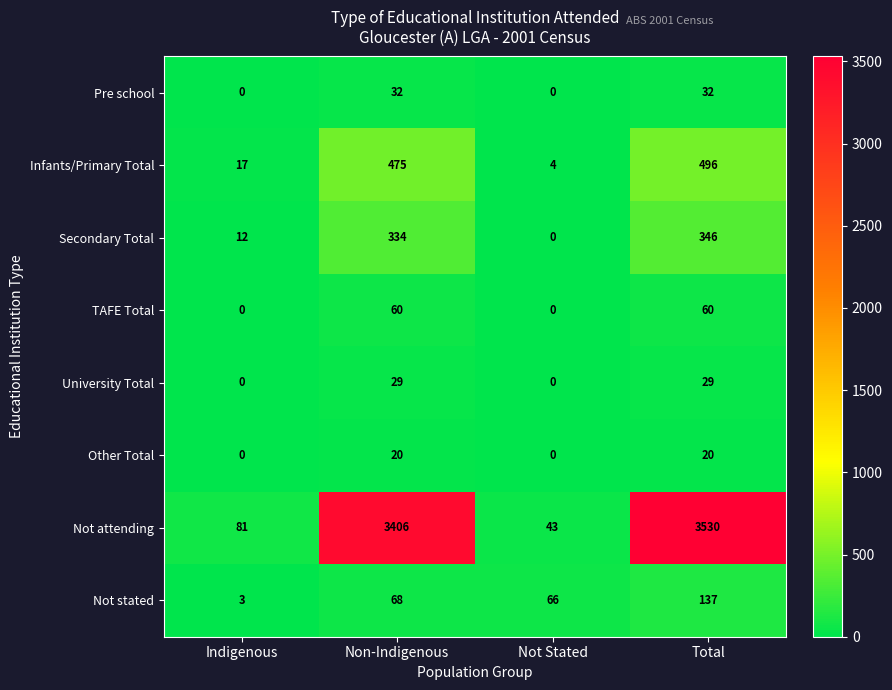

How many distinct data groups are displayed?

8